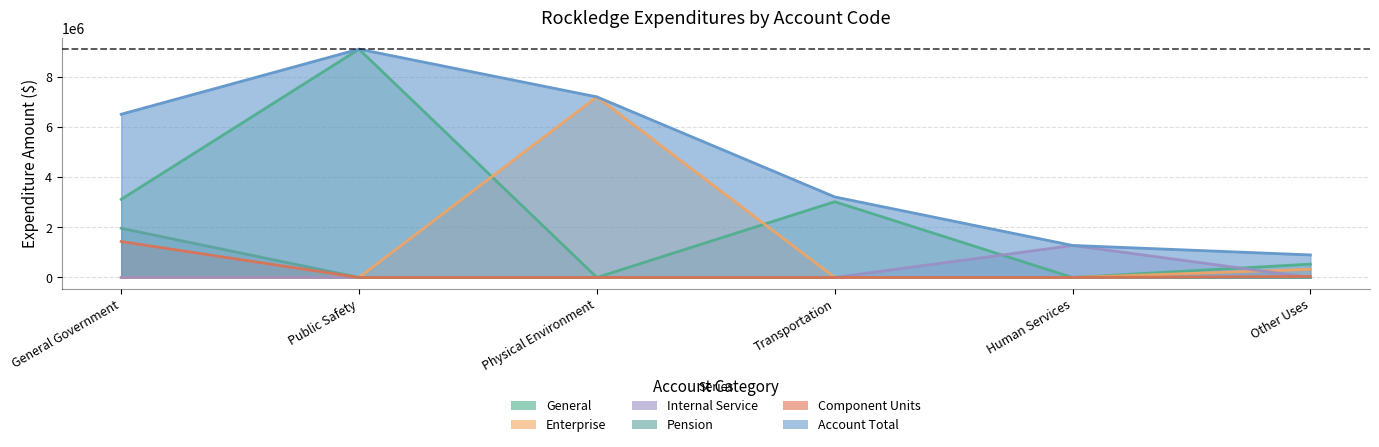

At how many categories does at least one series exceed 5940207?

3